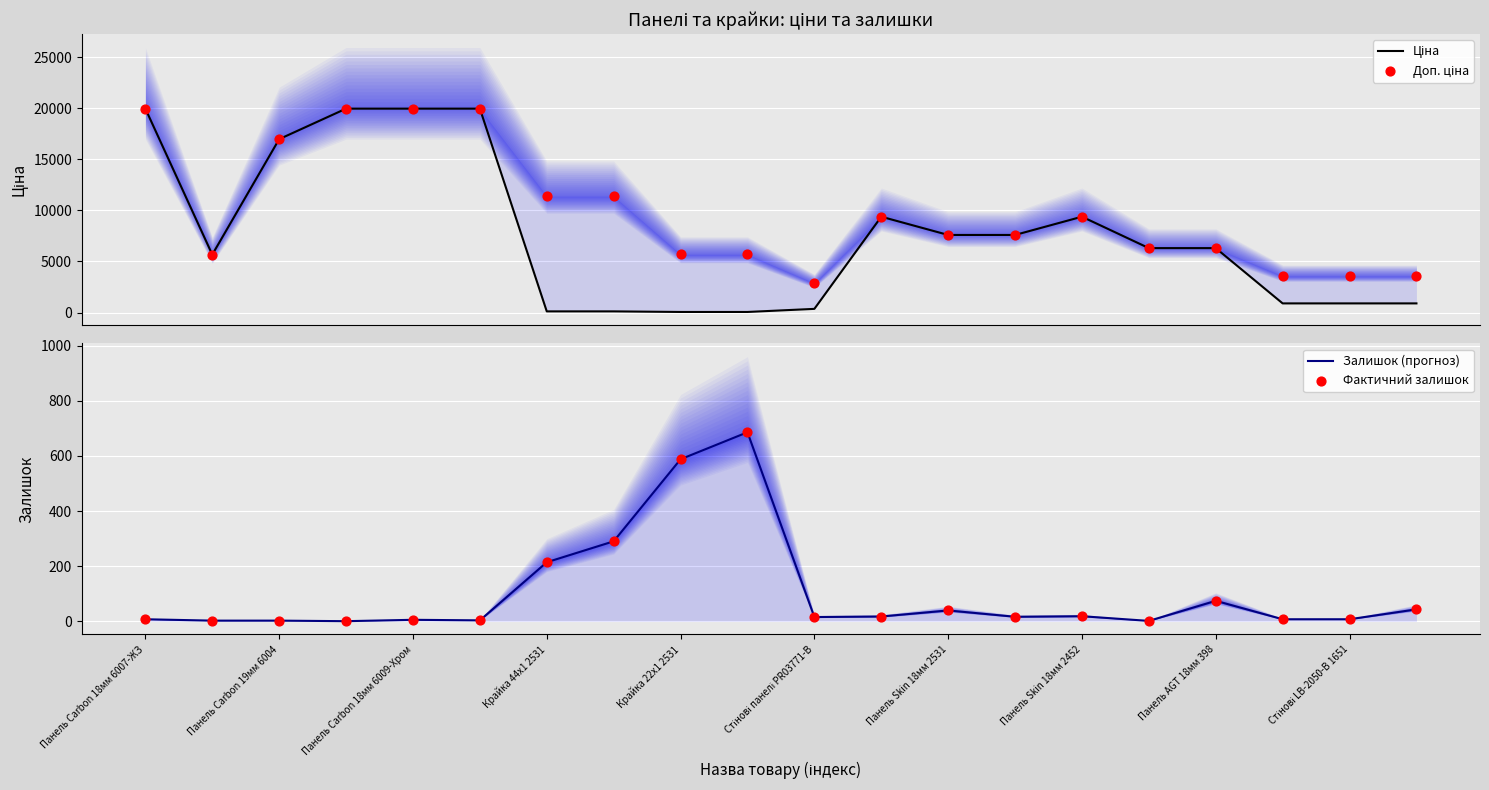

Which series has the largest total across all categories?

Доп. ціна